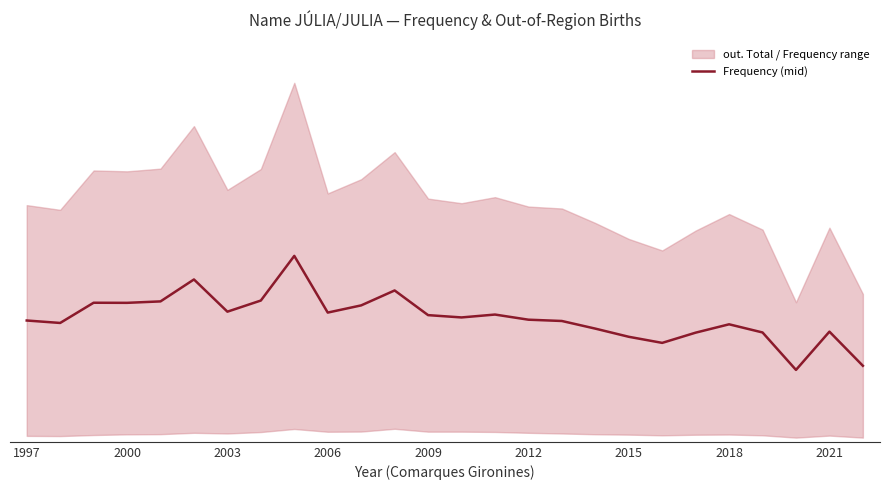

What is the sum of the values at 2009 and 21?

2686.5